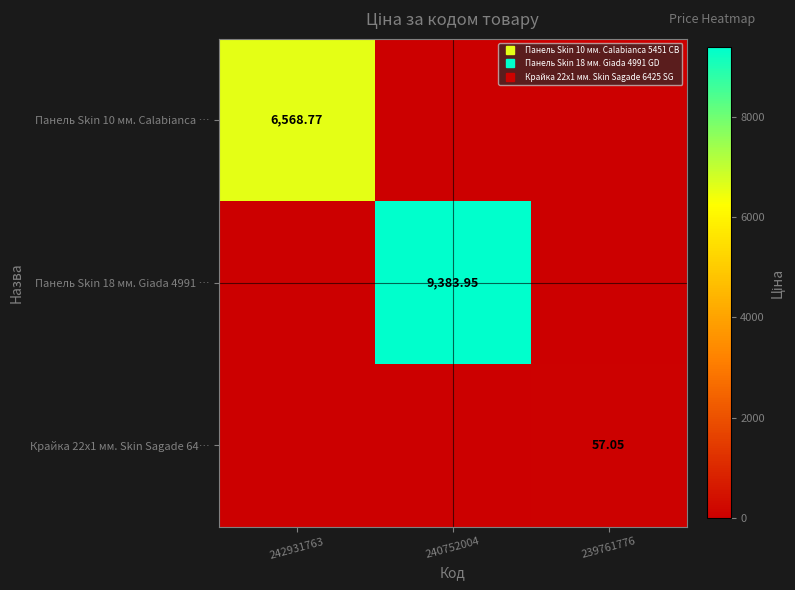

Is the value of Панель Skin 10 мм. Calabianca … at 240752004 greater than the value of Панель Skin 18 мм. Giada 4991 … at 242931763?

No